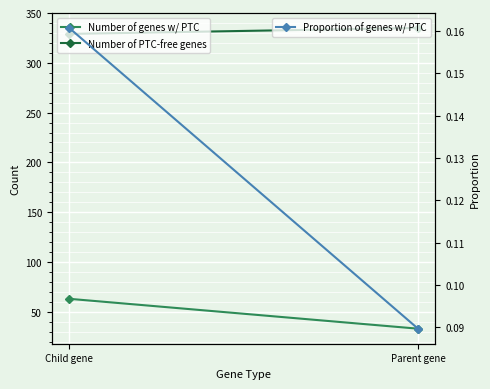

Is it true that Proportion of genes w/ PTC equals 0.2 at Child gene?

True